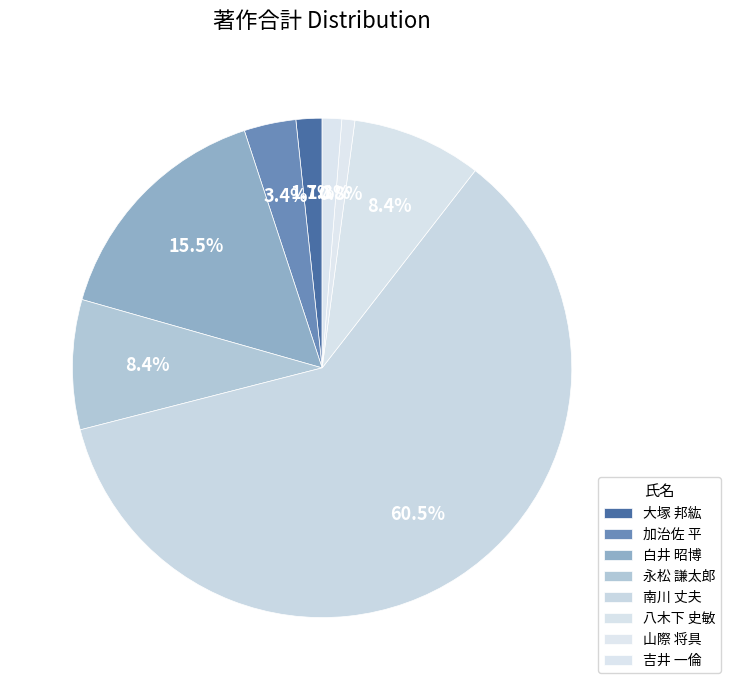

Does any single category account for the majority?

Yes